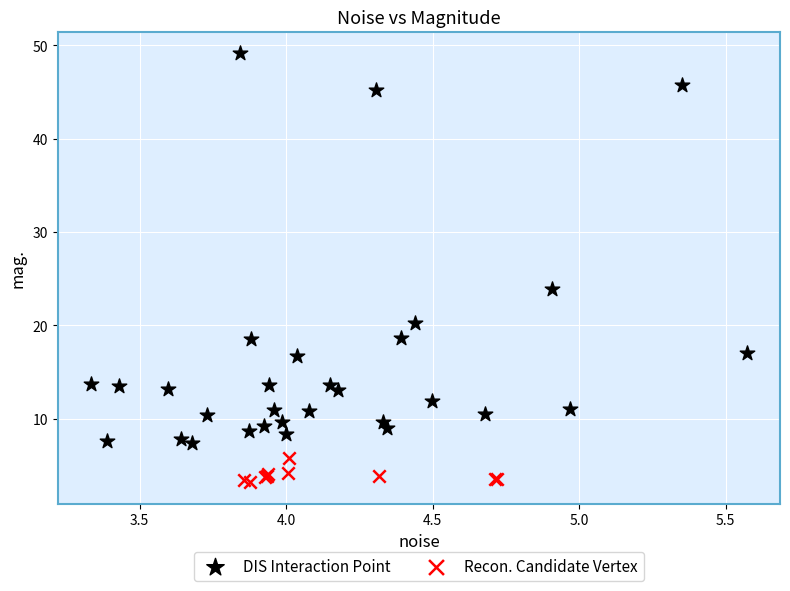

Which series contains the lowest Y value?

Recon. Candidate Vertex